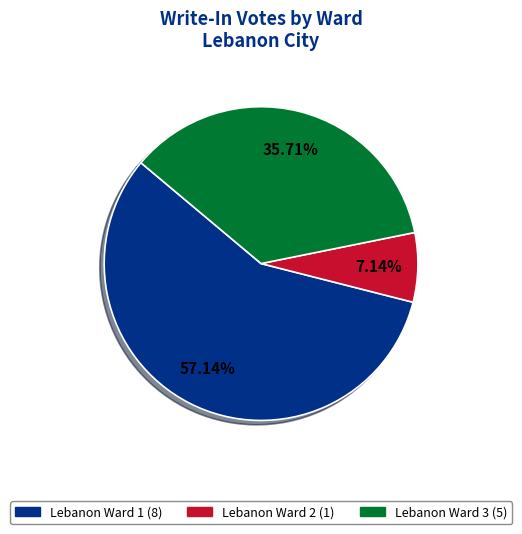

To the nearest percent, what is the average slice percentage?

33%